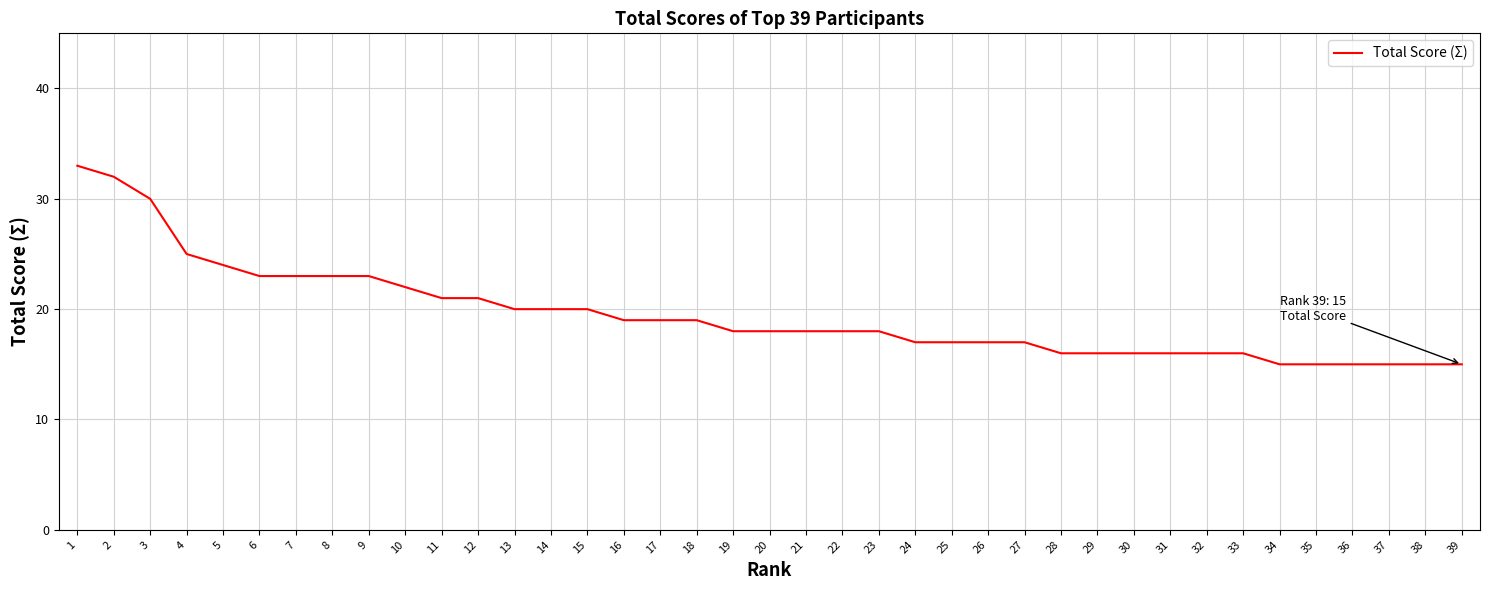

What is the change in value from 7 to 26?

-6